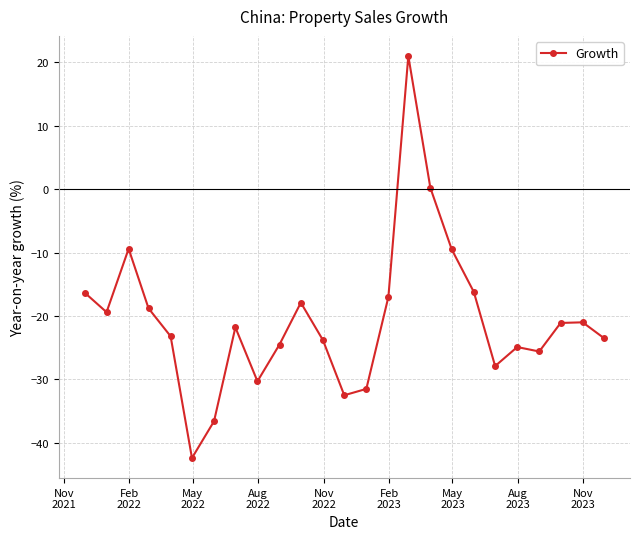

Count the number of categories in the chart.

25